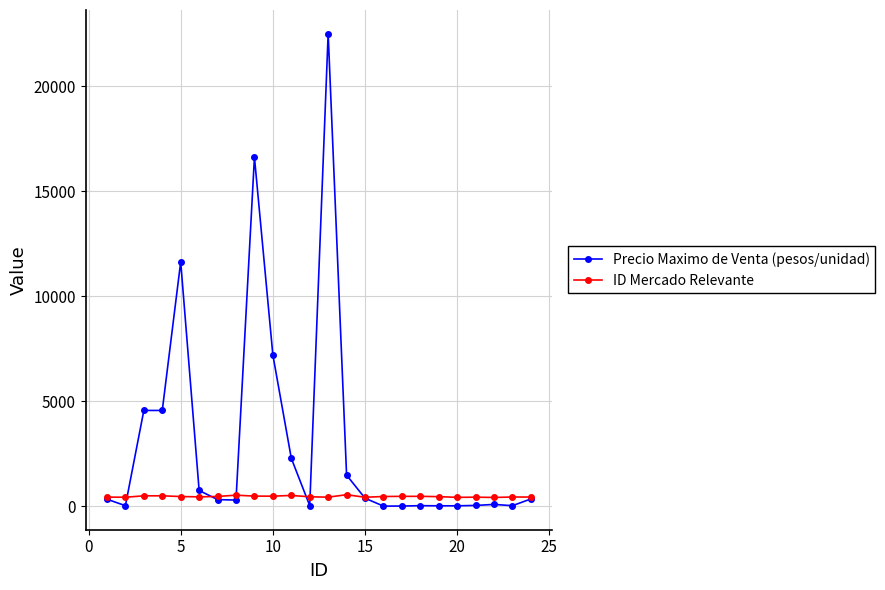

What is the smallest value displayed?

0.1